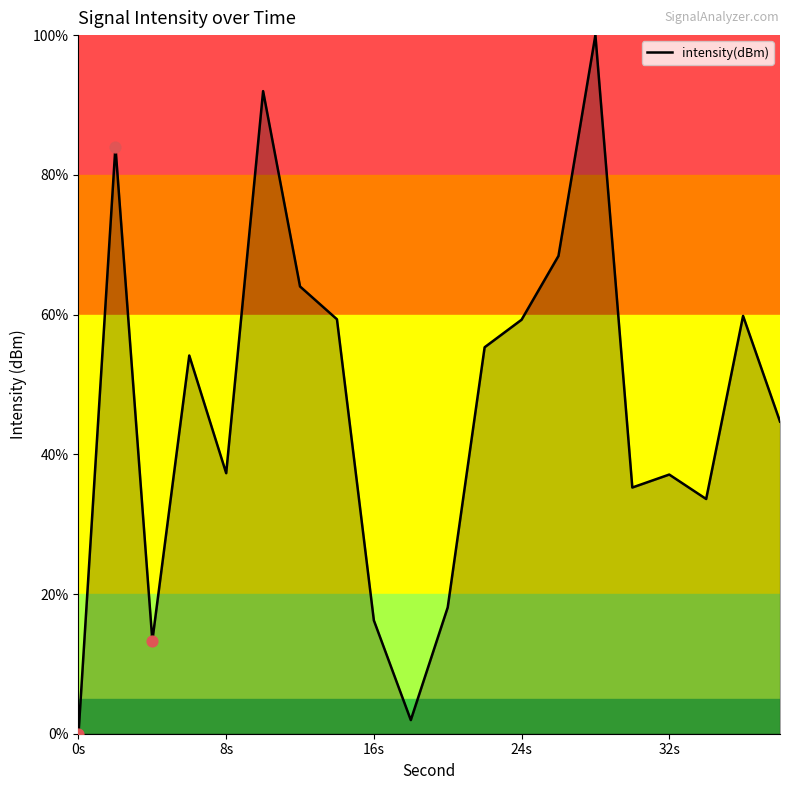

What is the maximum value shown in the chart?

100.0